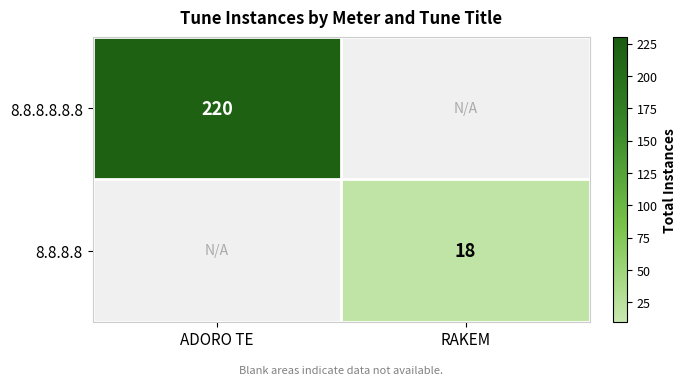

The 8.8.8.8.8.8 series shows 220 at ADORO TE. True or false?

True